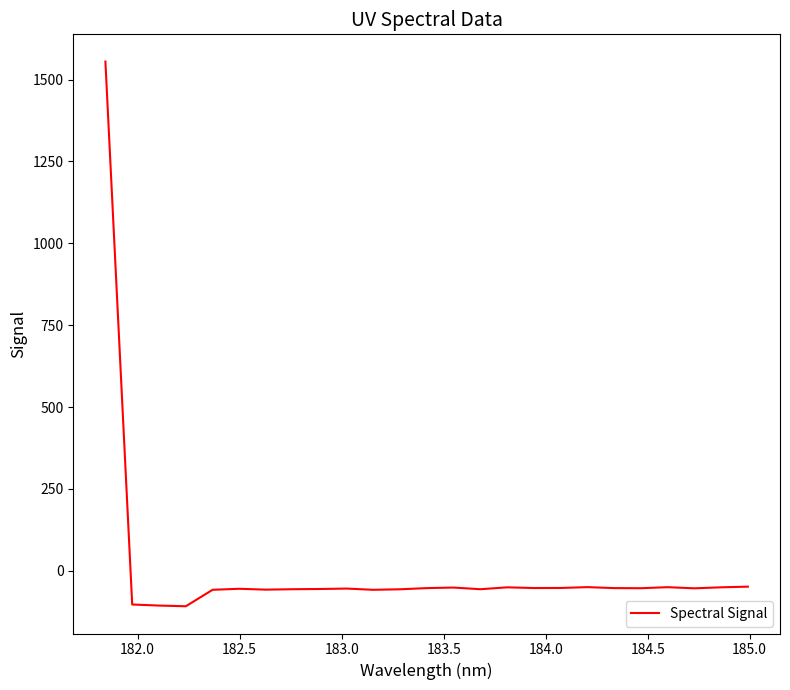

What is the maximum value shown in the chart?

1555.2